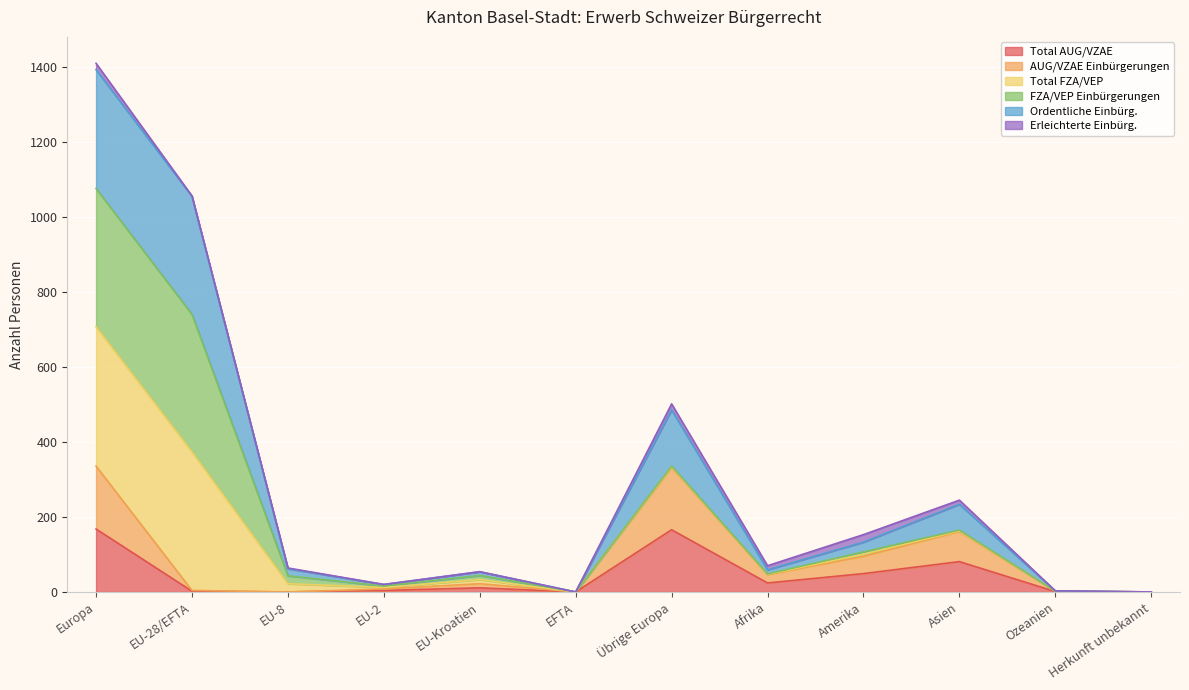

What is the label of the 8th point from the right?

EU-Kroatien